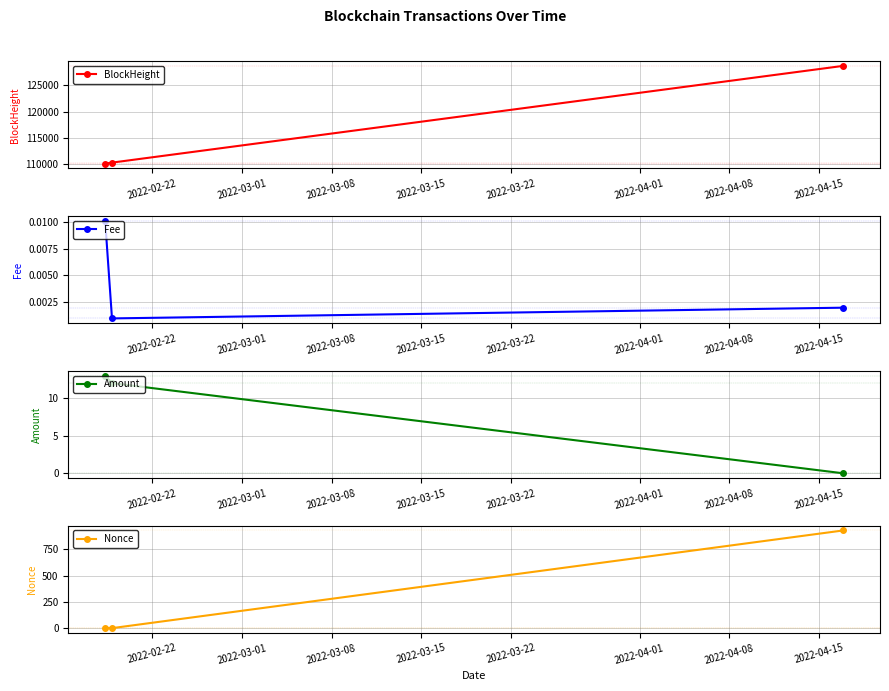

What is the minimum value for BlockHeight?

110175